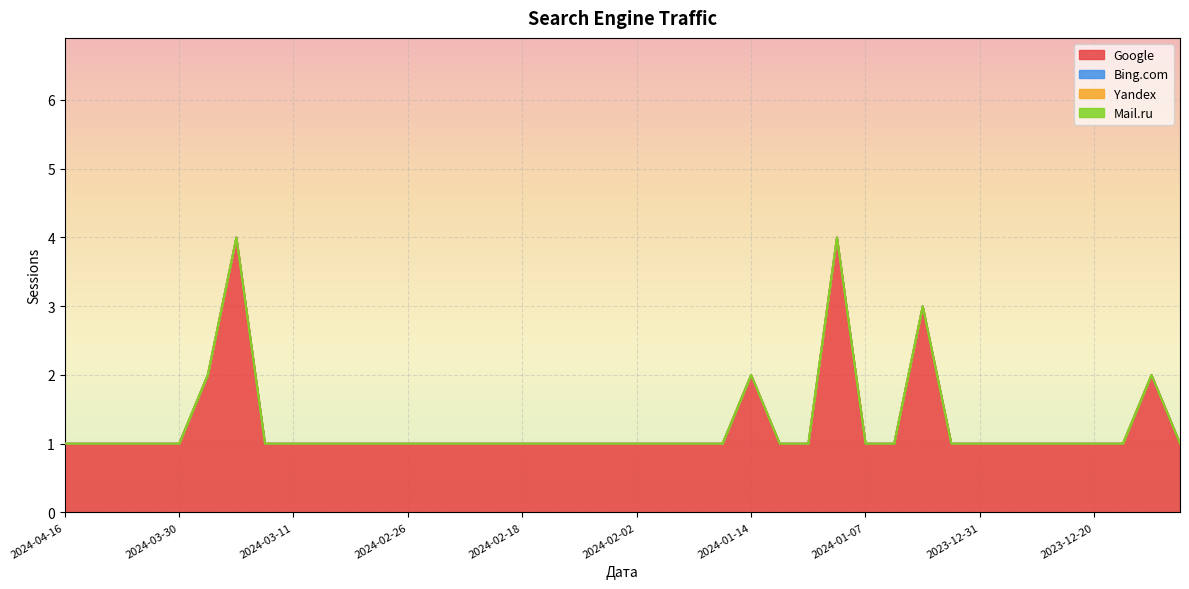

What is the difference between the highest and lowest values at 2024-02-04?

1